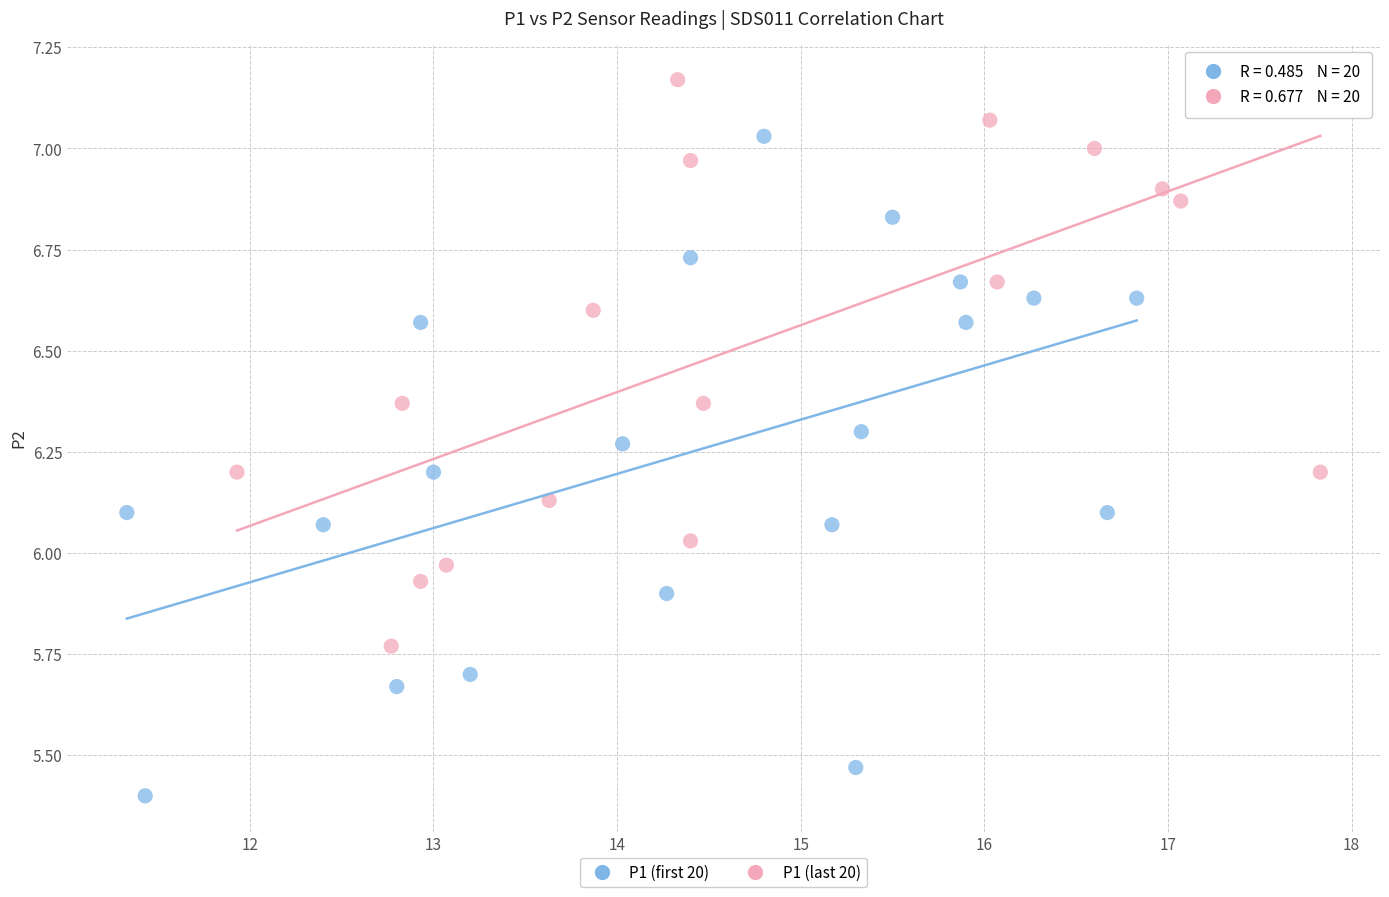

Which series has the largest Y range (max minus min)?

P1 (first 20)